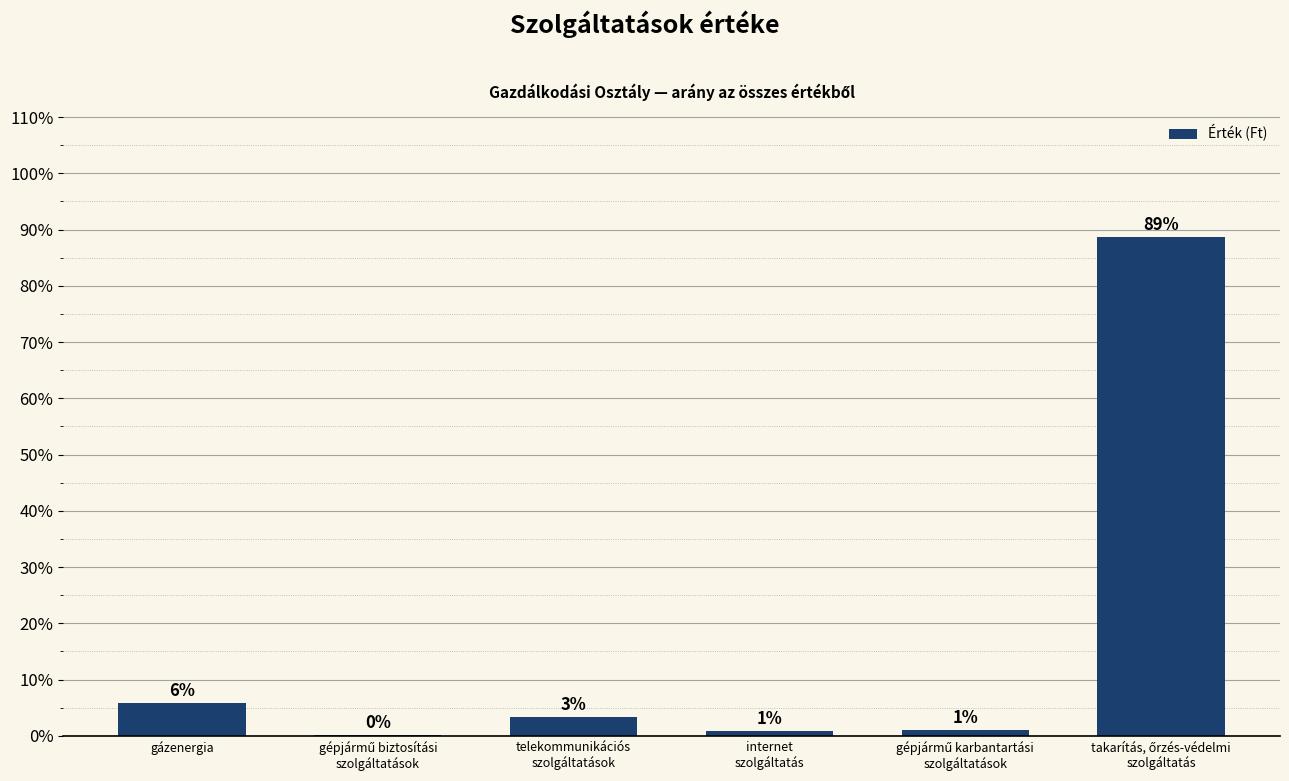

Where is the data nearest to the value 44?

gázenergia